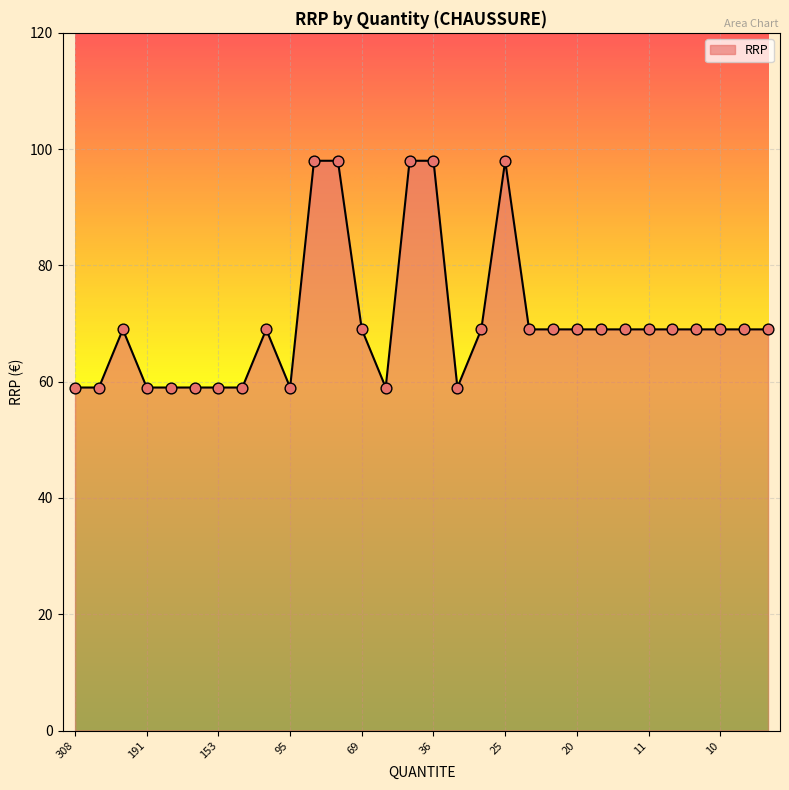

What is the difference between the maximum and minimum values?

39